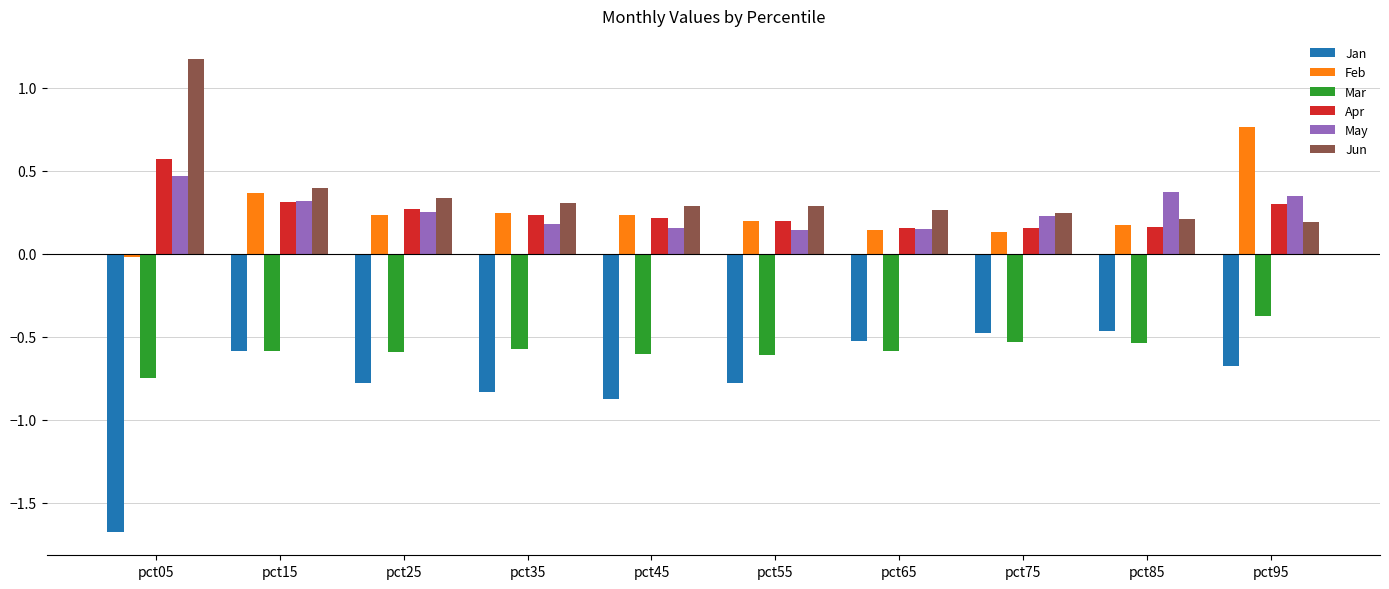

Which category has the highest value in the Feb series?

pct95